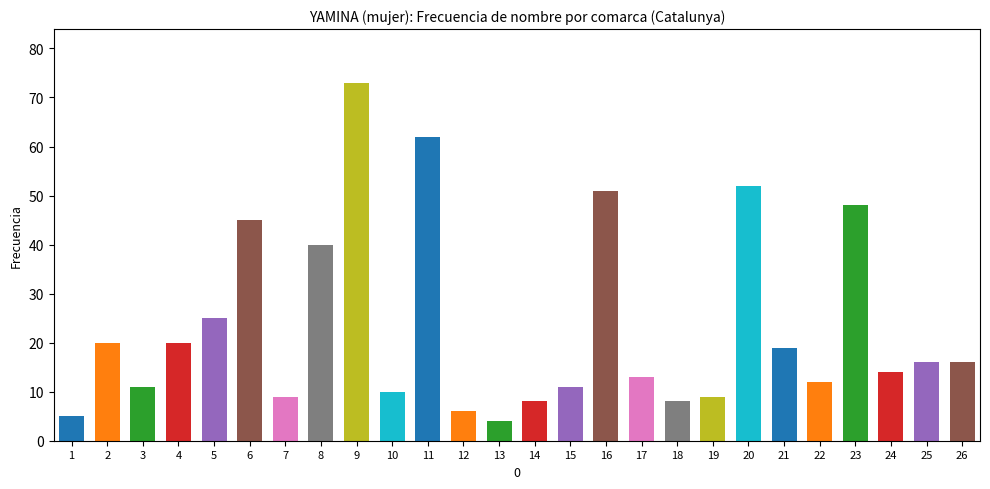

The value at 7 is 4. True or false?

False